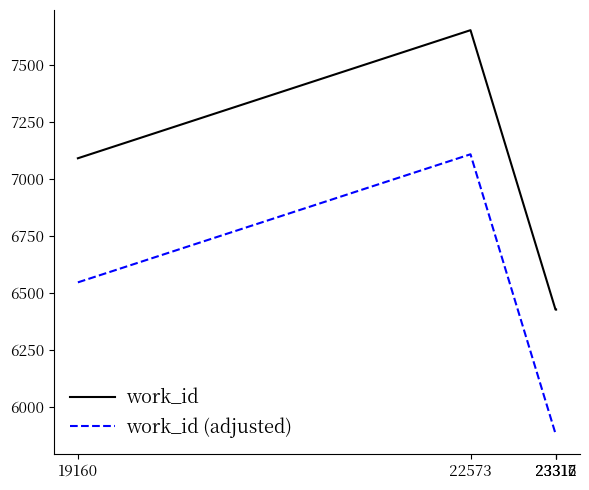

What is the spread (max minus min) of values at 22573?

544.5